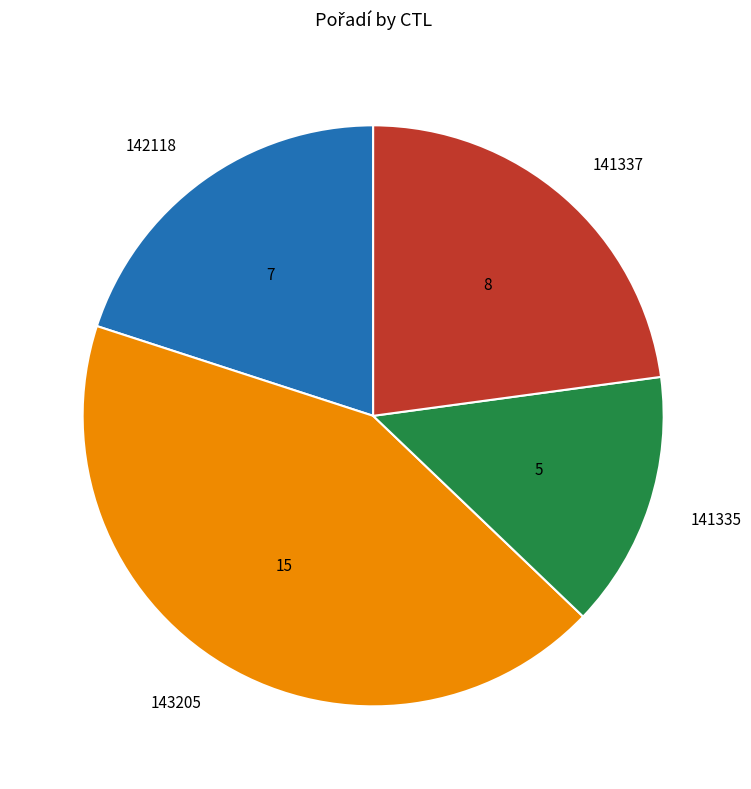

Is there any slice that represents more than half of the pie?

No